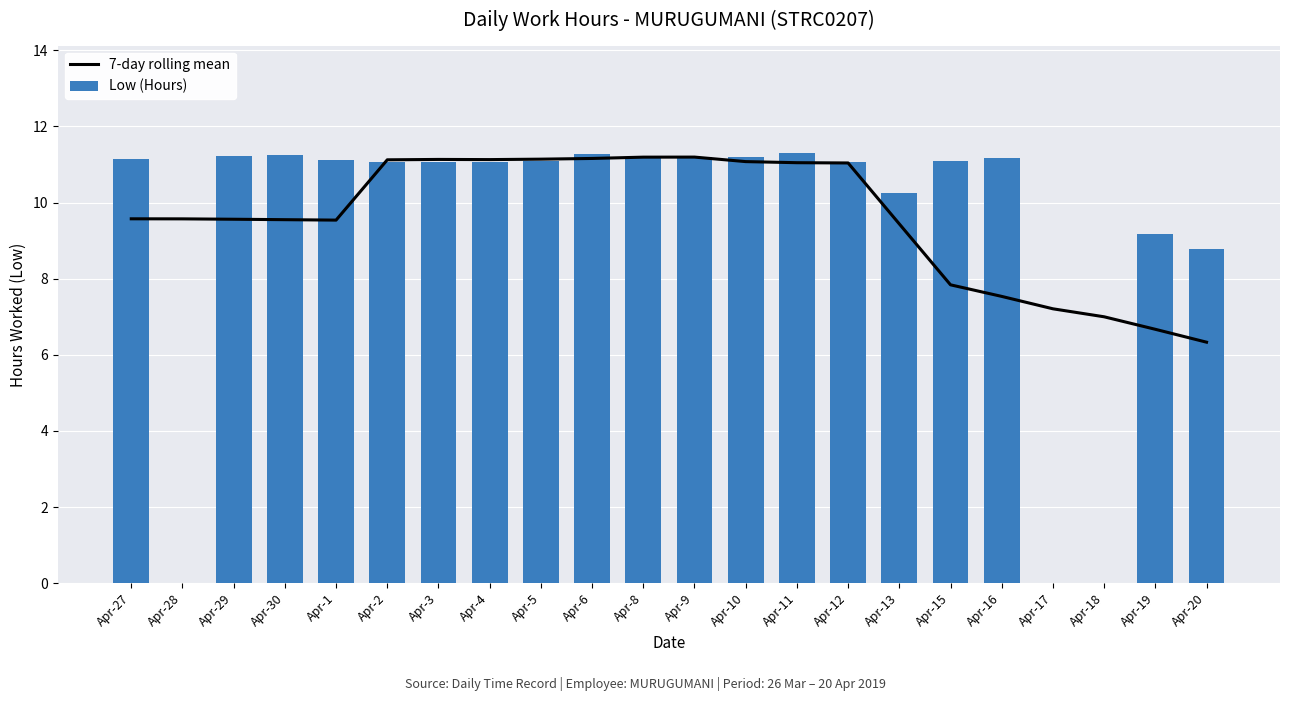

How many values in the 7-day rolling mean series exceed 9?

16